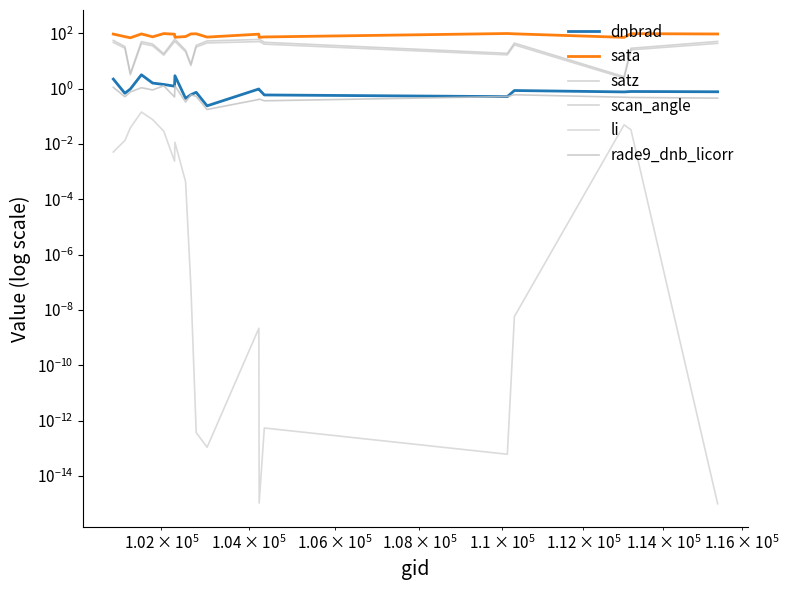

Reading right to left, what are all the values shown in this chart?

dnbrad: 0.8	0.8	0.8	0.9	0.5	0.6	0.9	1.0	0.2	0.7	0.6	0.4	2.9	1.2	1.4	1.6	3.2	1.0	0.7	2.2
sata: 95.2	97.7	71.9	96.4	99.0	74.4	72.0	93.8	73.5	96.8	95.7	76.9	72.5	93.6	98.4	75.2	95.7	69.4	76.3	94.5
satz: 51.1	29.0	2.7	44.6	19.0	47.6	61.9	60.4	53.2	36.9	7.8	24.6	61.9	60.3	18.5	41.2	50.5	3.6	33.5	55.8
scan_angle: 43.6	25.4	2.4	38.5	16.8	40.9	51.4	50.3	45.1	32.1	6.9	21.6	51.4	50.3	16.3	35.6	43.1	3.2	29.3	47.1
li: 0.0	0.0	0.0	0.0	0.0	0.0	0.0	0.0	0.0	0.0	0.0	0.0	0.0	0.0	0.0	0.1	0.1	0.0	0.0	0.0
rade9_dnb_licorr: 0.5	0.5	0.5	0.6	0.5	0.4	0.4	0.4	0.2	0.5	0.6	0.3	1.3	0.5	1.3	0.9	1.1	0.8	0.5	1.1